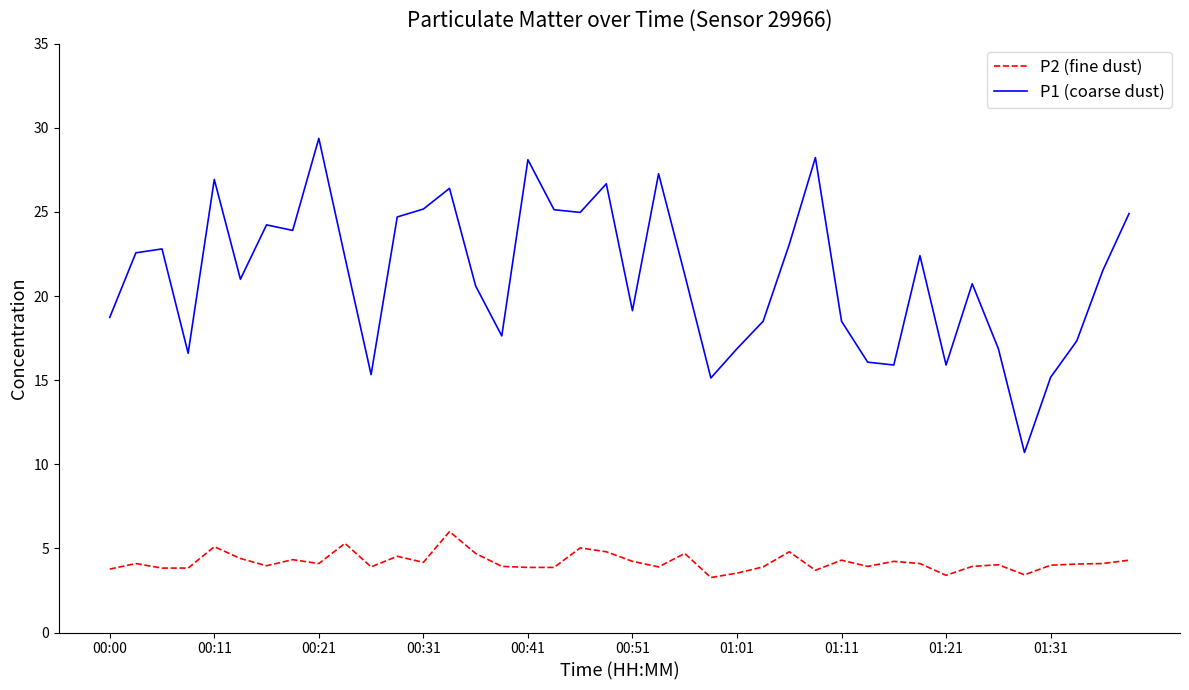

What is the difference between the maximum and minimum values in the P2 (fine dust) series?

2.7